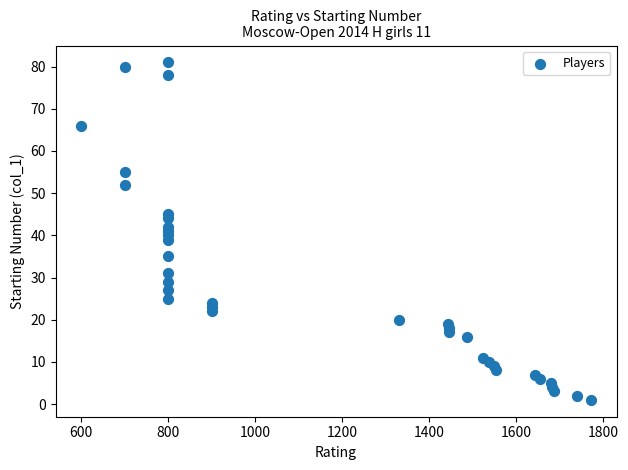

What is the range of Y values (max minus min)?

80